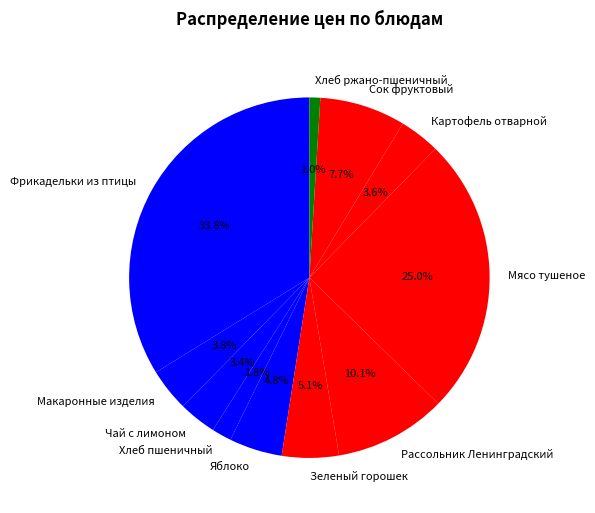

To the nearest percent, what percentage of the pie is Зеленый горошек?

5%